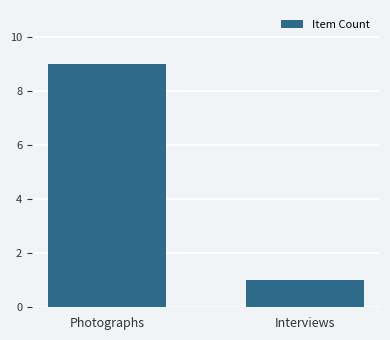

What position from the left is Photographs?

1